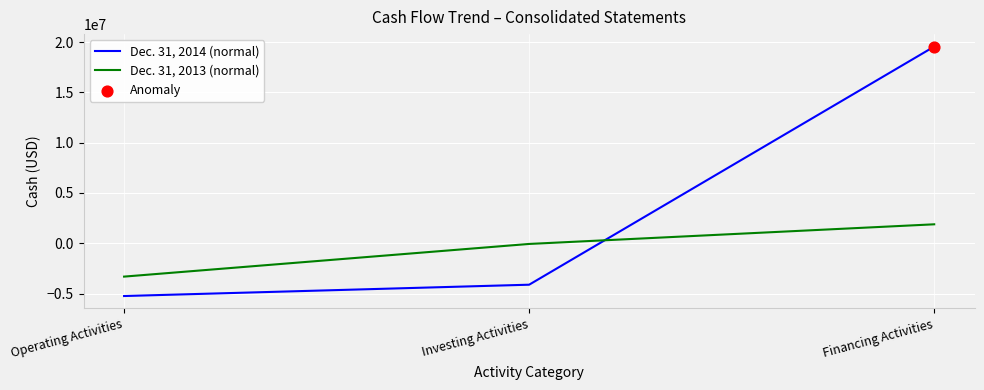

At how many categories does at least one series exceed 3384062?

1